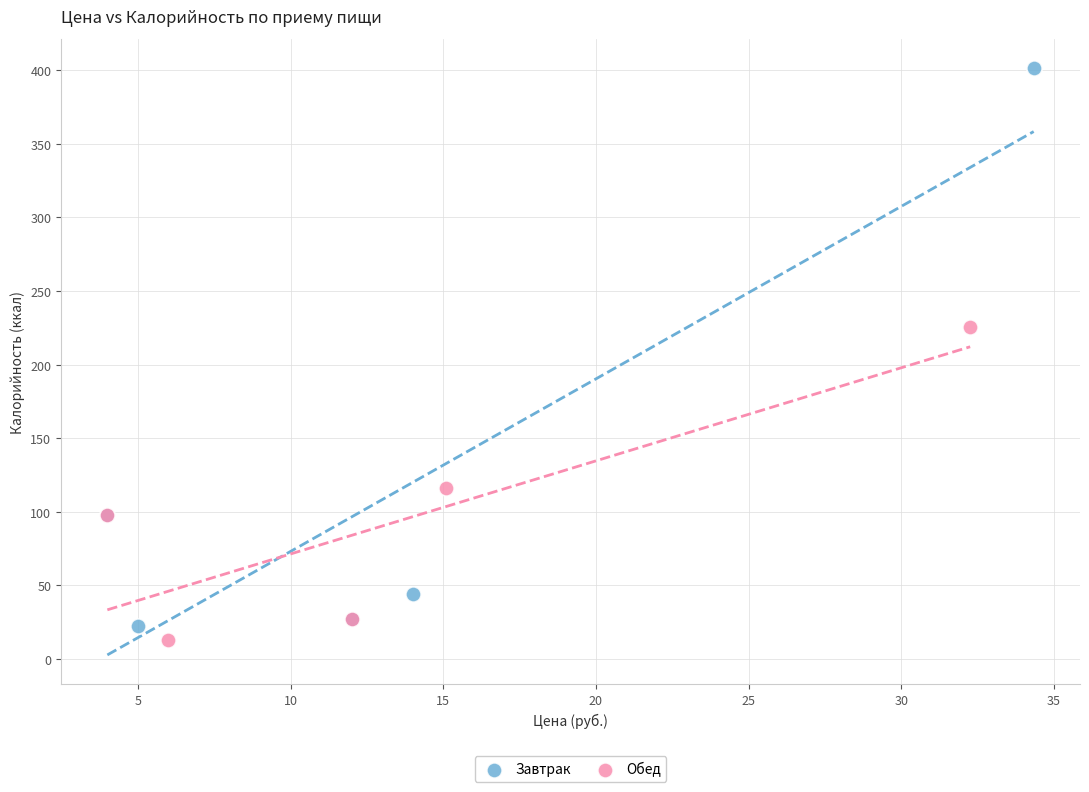

Which series reaches the maximum Y coordinate?

Завтрак